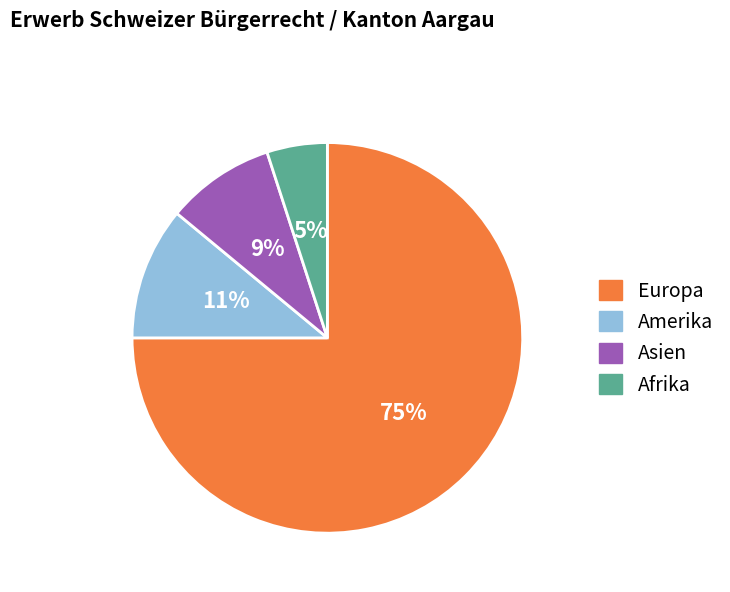

To the nearest percent, what portion does Asien represent?

9%